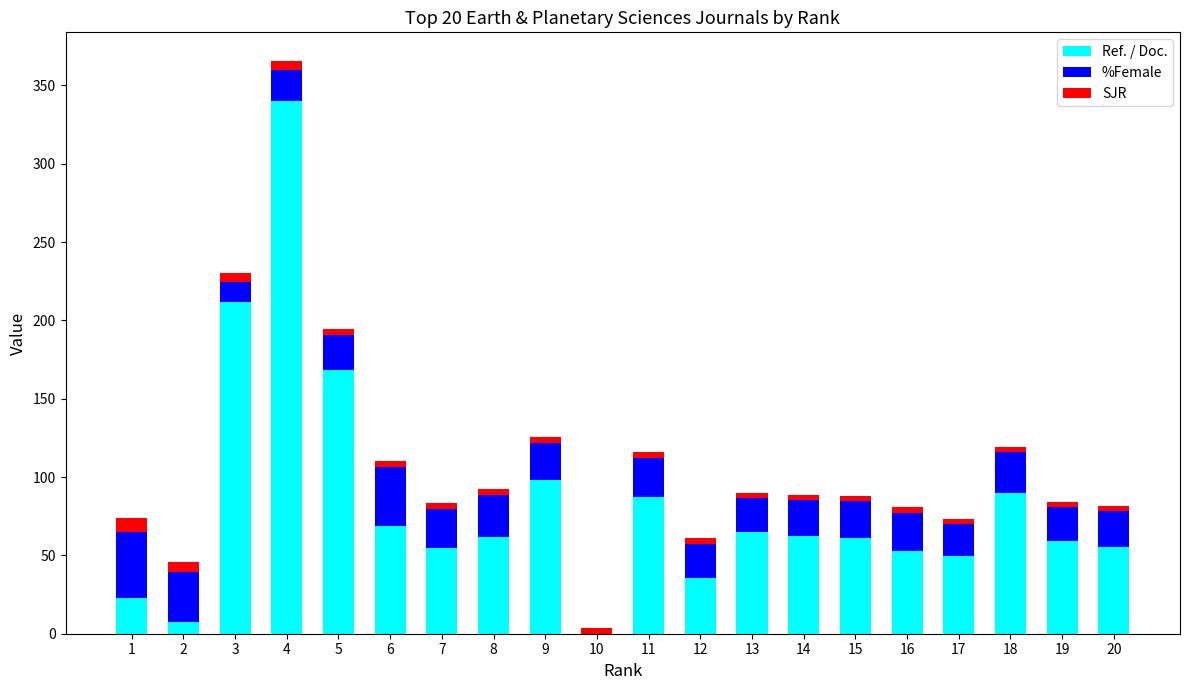

True or false: Ref. / Doc. has a value of 82.5 at 7.

False